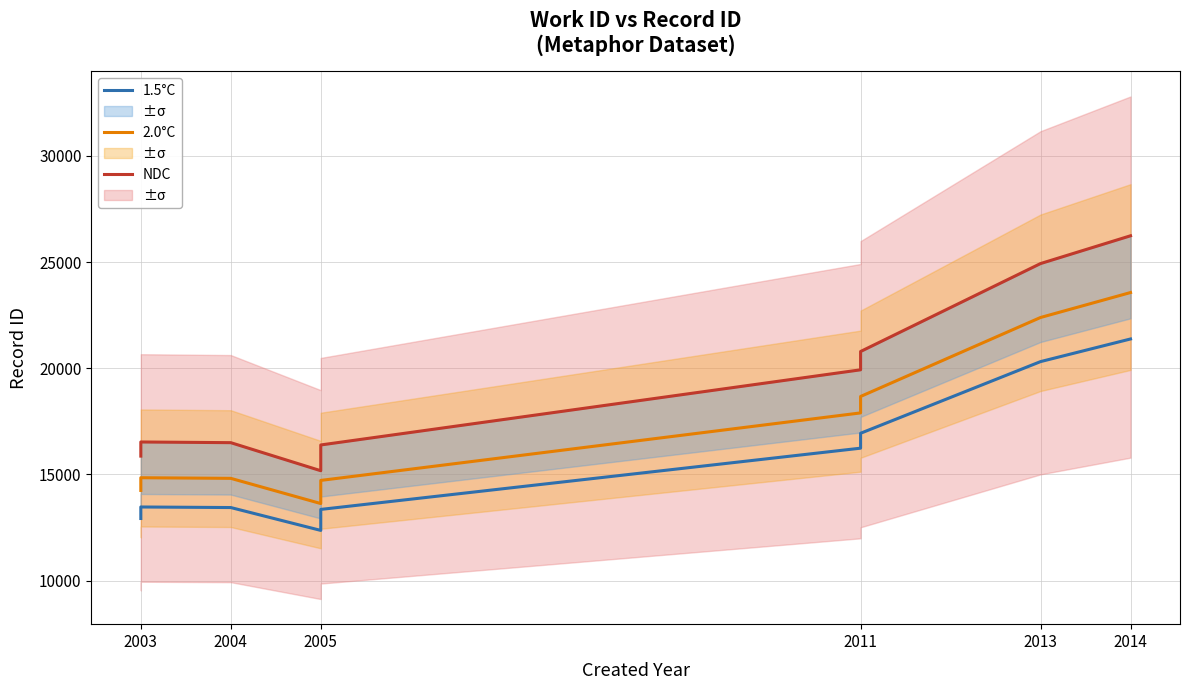

What is the minimum value shown in the chart?

12365.8